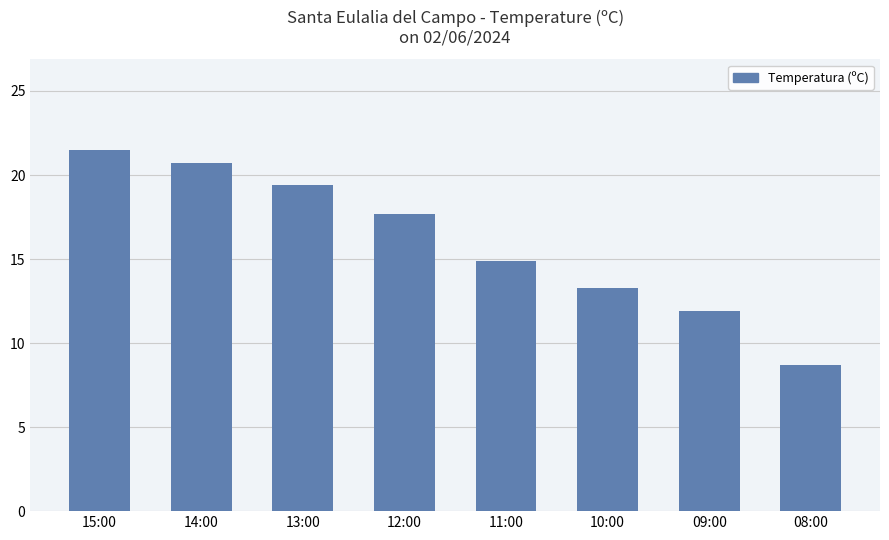

Reading left to right, what are all the values shown in this chart?

15:00=21.5	14:00=20.7	13:00=19.4	12:00=17.7	11:00=14.9	10:00=13.3	09:00=11.9	08:00=8.7